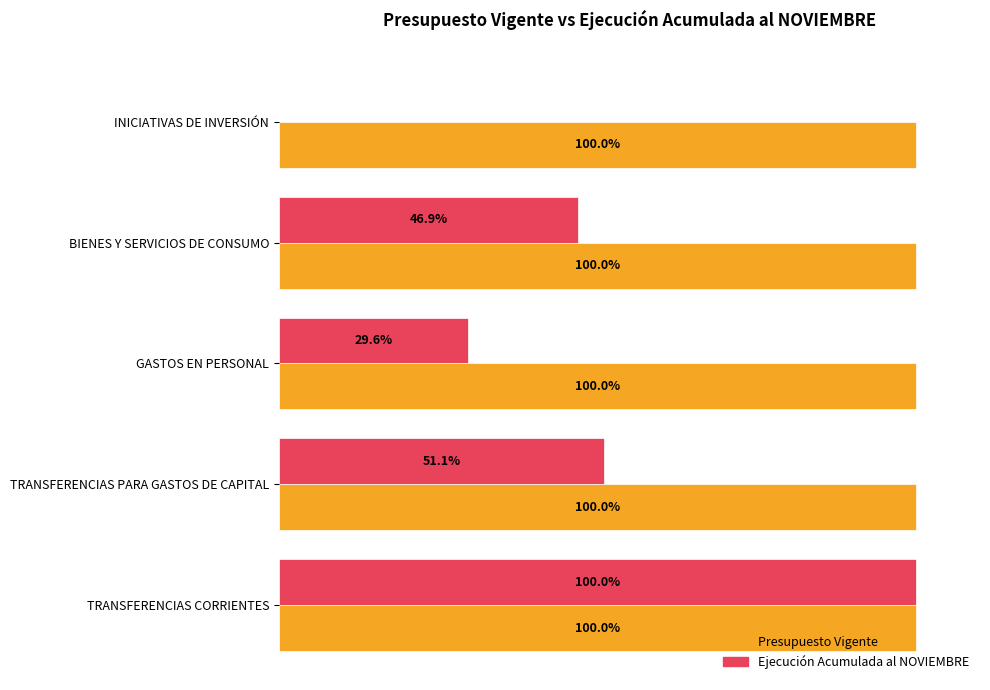

Where is Ejecución Acumulada al NOVIEMBRE nearest to the value 50?

TRANSFERENCIAS PARA GASTOS DE CAPITAL